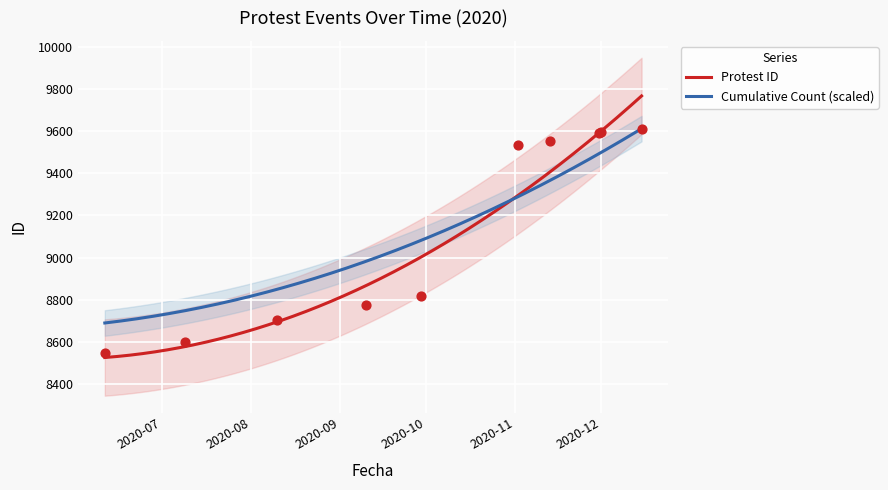

What is the highest value of the Cumulative Count (scaled) series?

9612.0